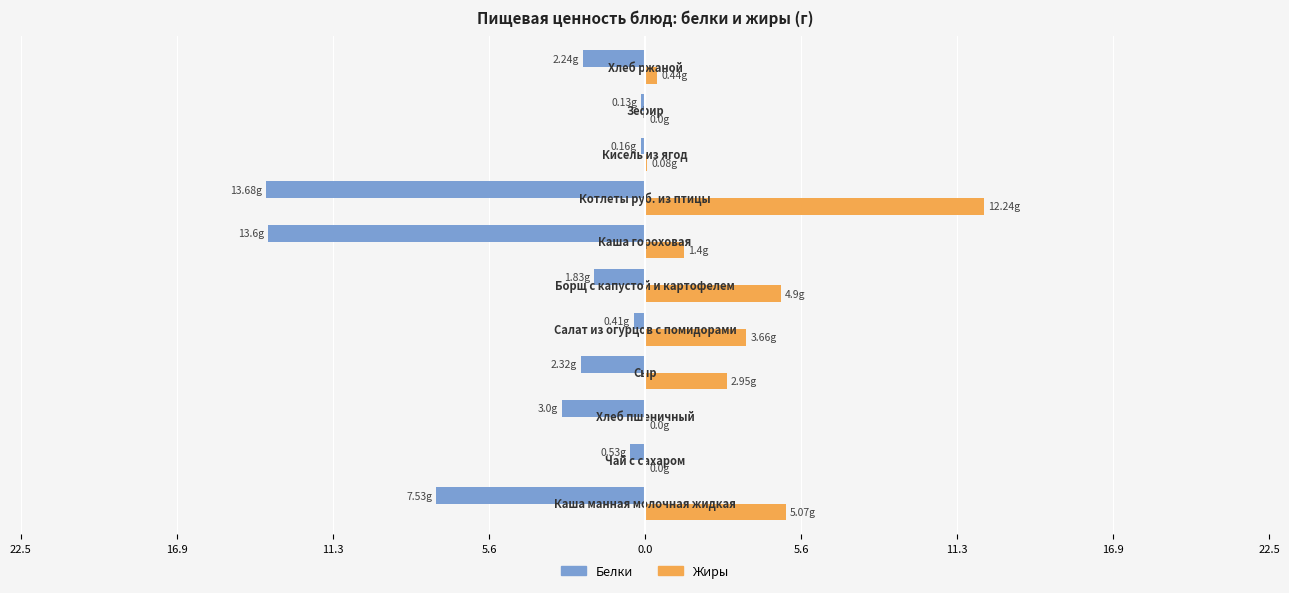

What is the difference between the maximum and minimum values in the Жиры series?

12.2